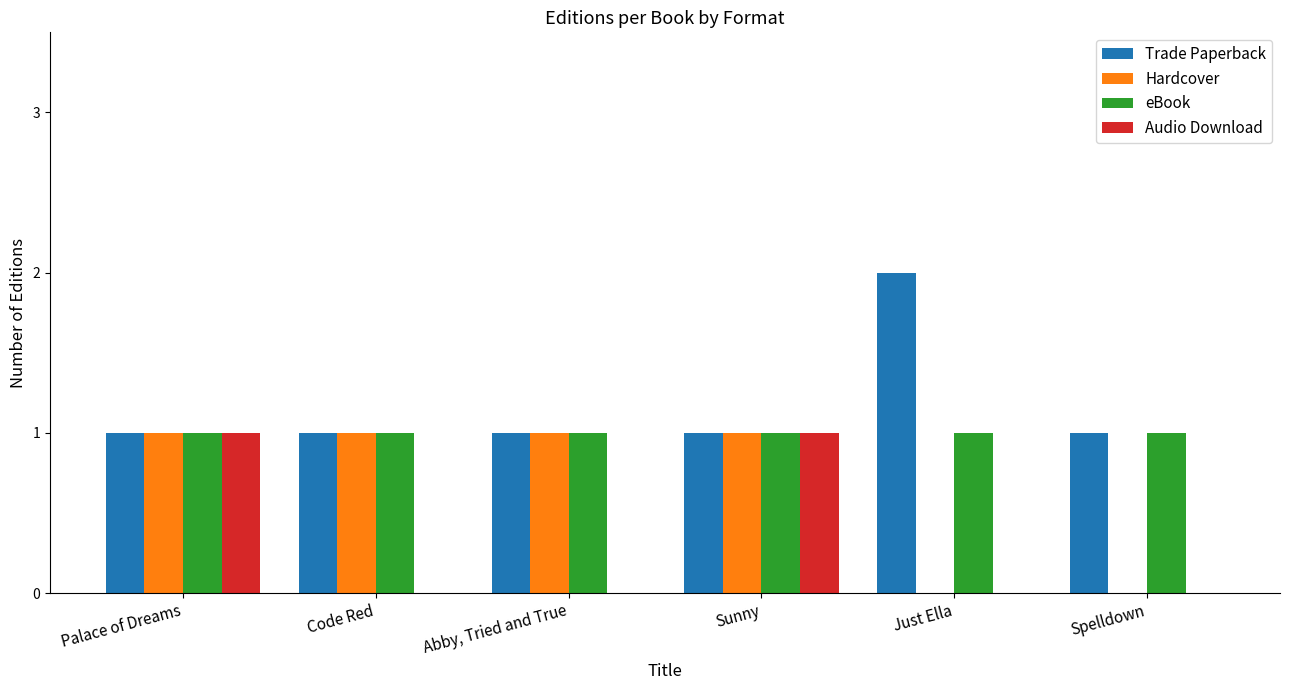

The value of Audio Download at Sunny is 0. True or false?

False